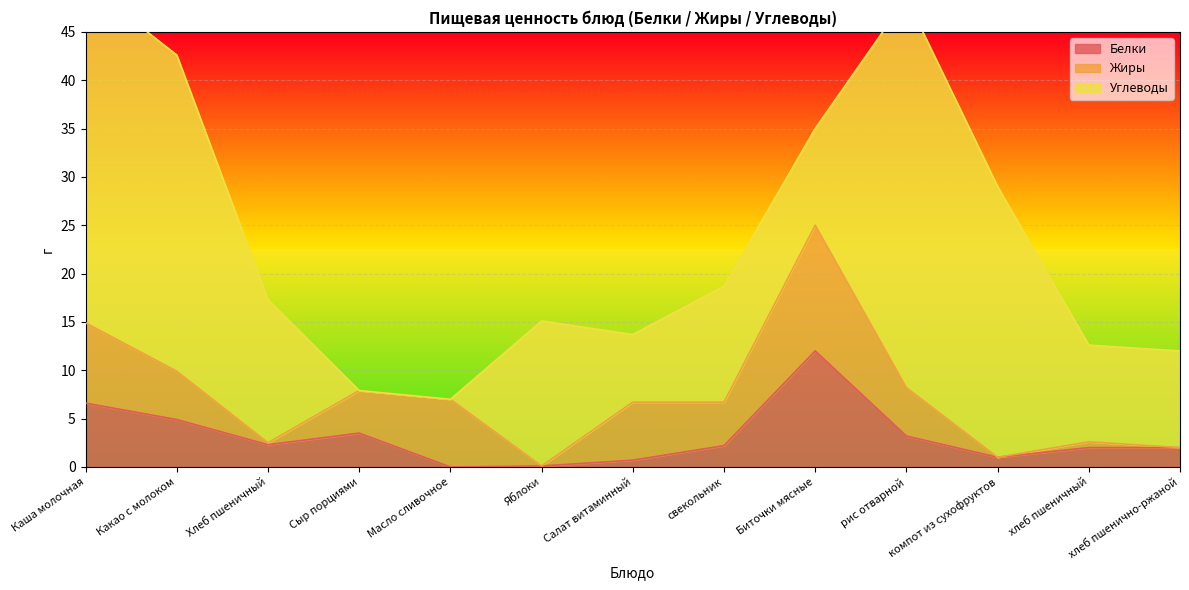

At which category is the sum across all series the highest?

Каша молочная